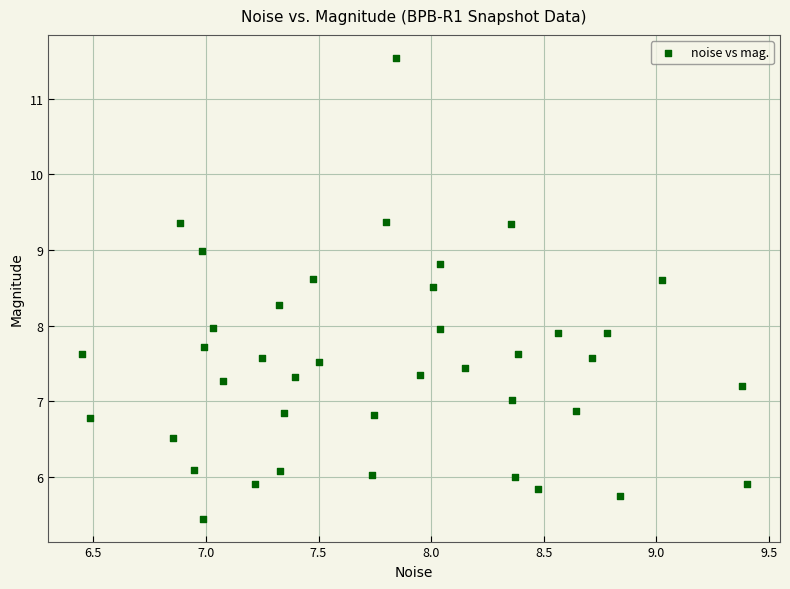

What is the range of Y values (max minus min)?

6.1